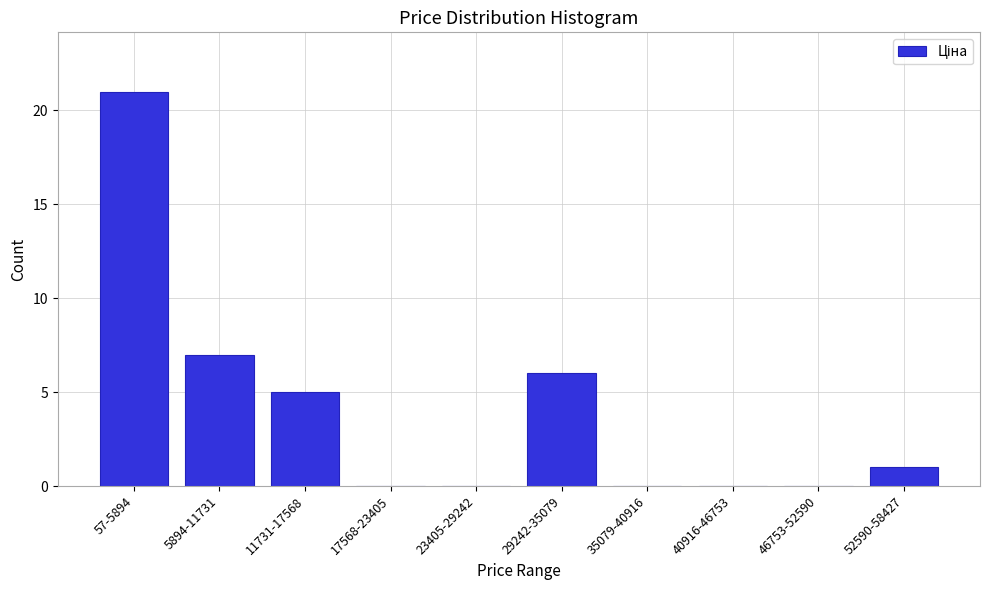

Reading left to right, extract all data points from this chart.

57-5894=21	5894-11731=7	11731-17568=5	17568-23405=0	23405-29242=0	29242-35079=6	35079-40916=0	40916-46753=0	46753-52590=0	52590-58427=1